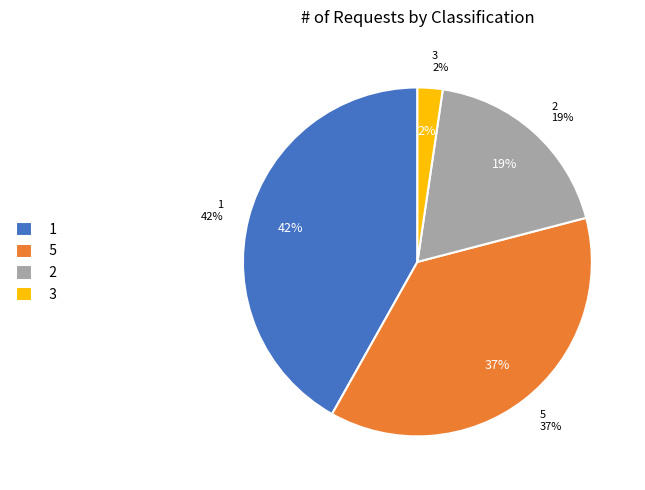

Is there any slice that represents more than half of the pie?

No